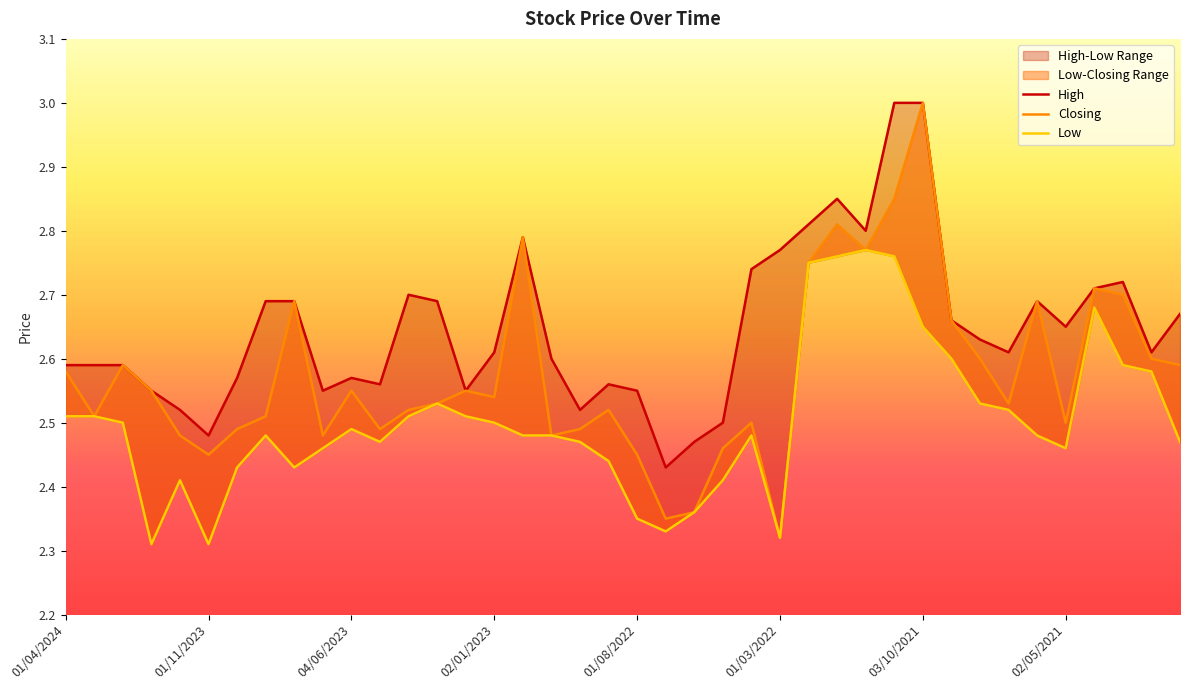

What is the spread (max minus min) of values at 01/10/2023?

0.1